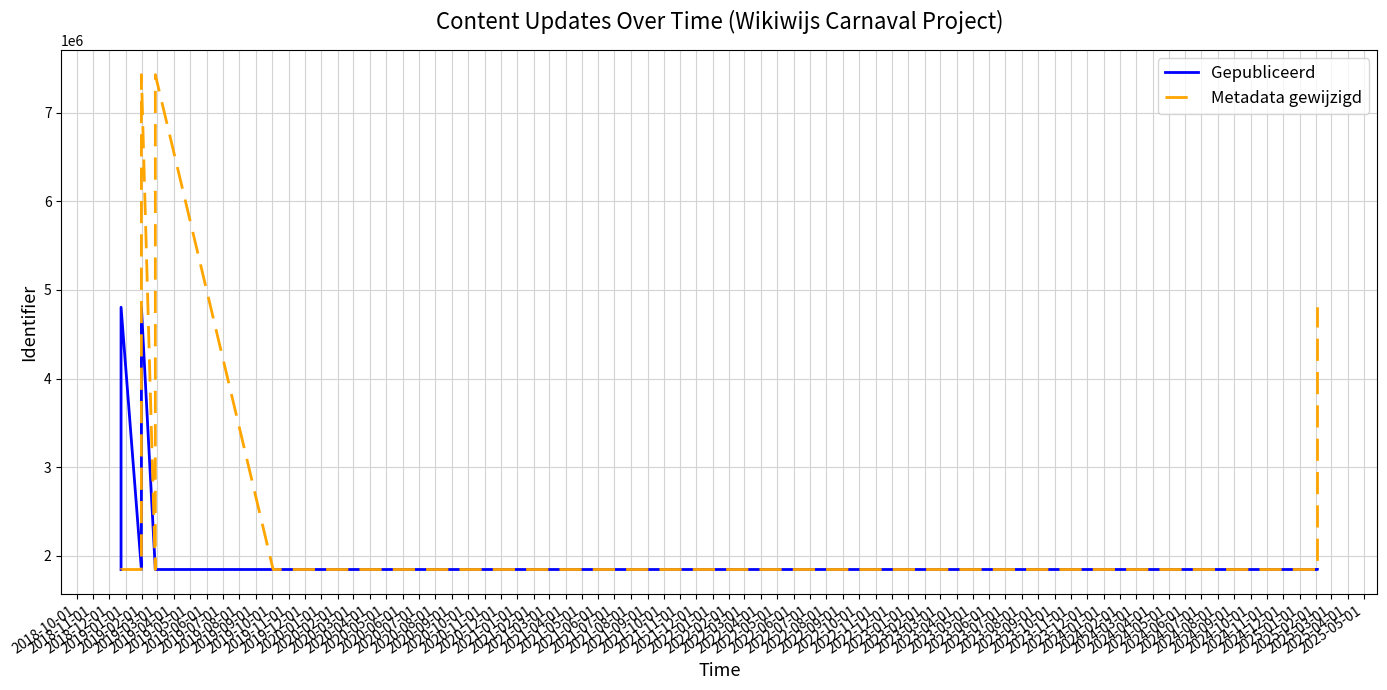

What is the value of the Metadata gewijzigd point at the 16th from the left?

1843493